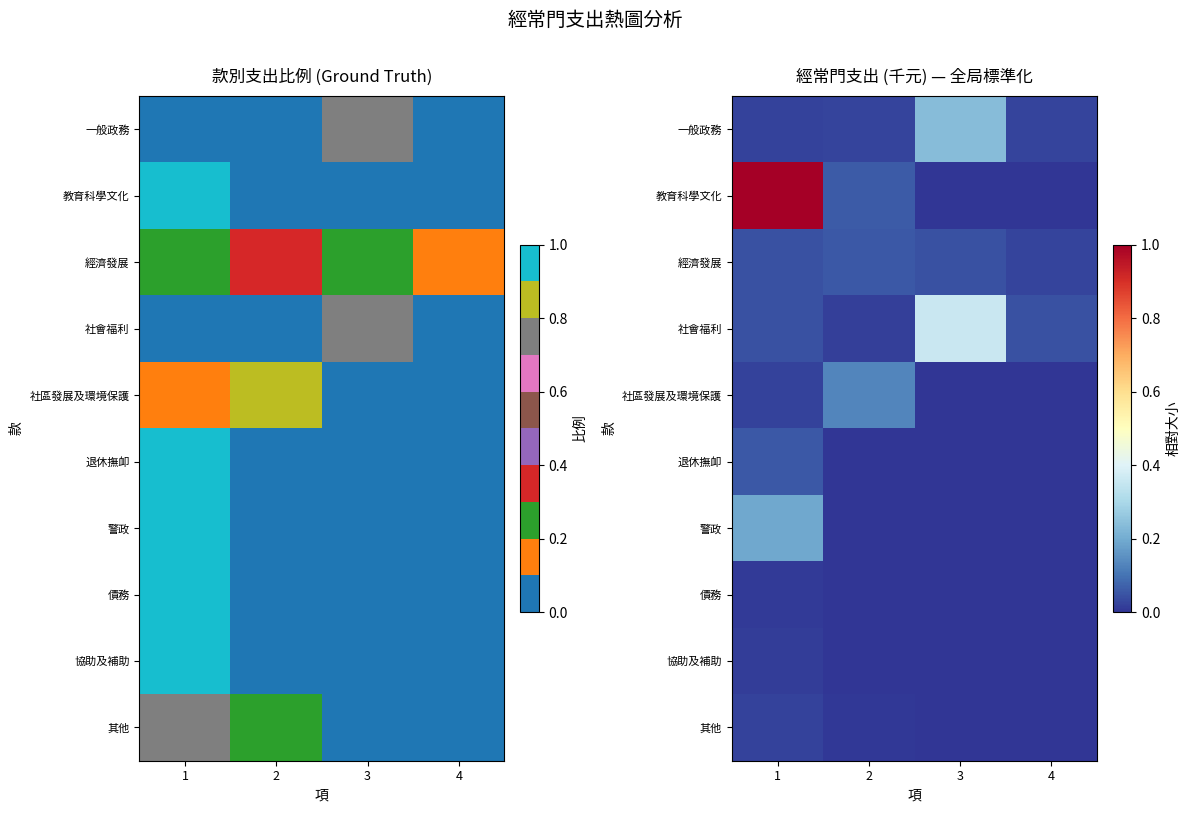

What is the sum of the 警政 values at 4 and 1?

0.2